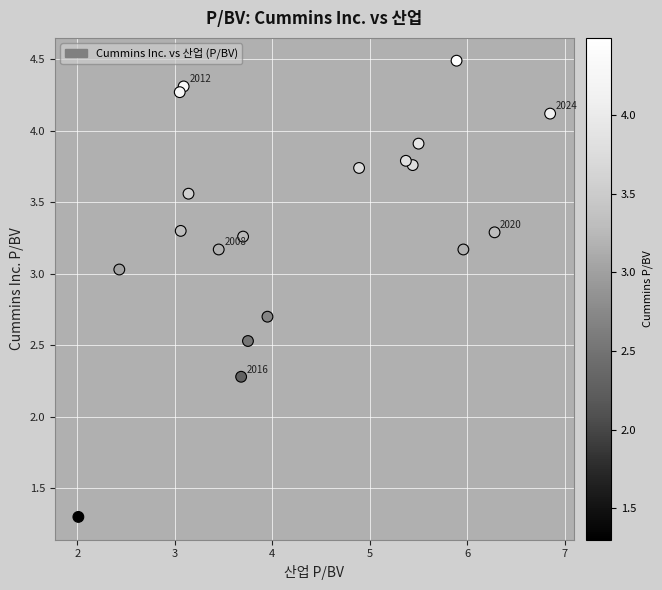

What Y value in the scatter plot is closest to 2?

2.3